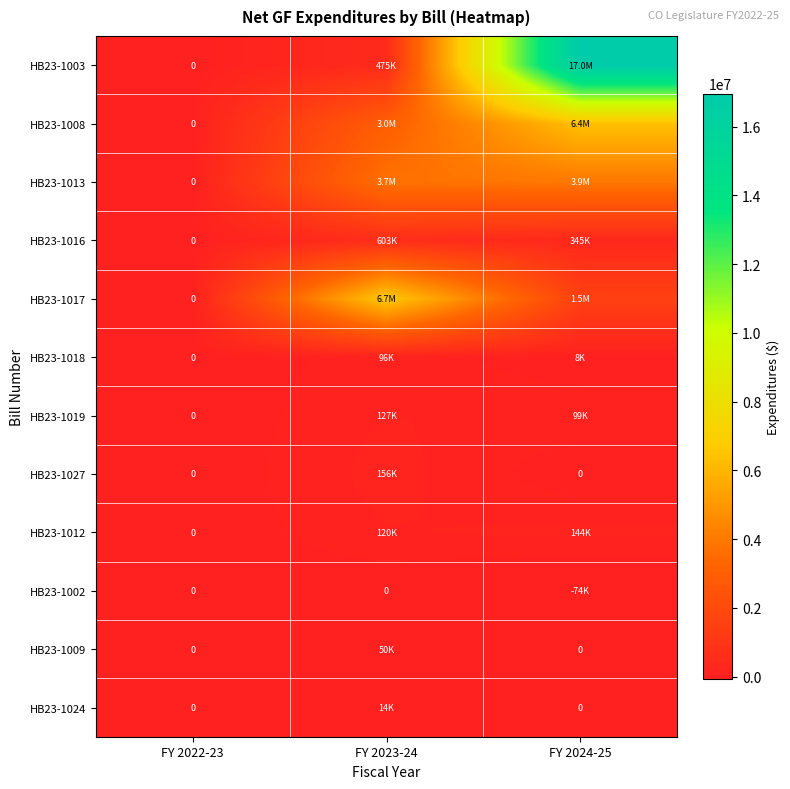

What is the average value of the HB23-1012 series?

88000